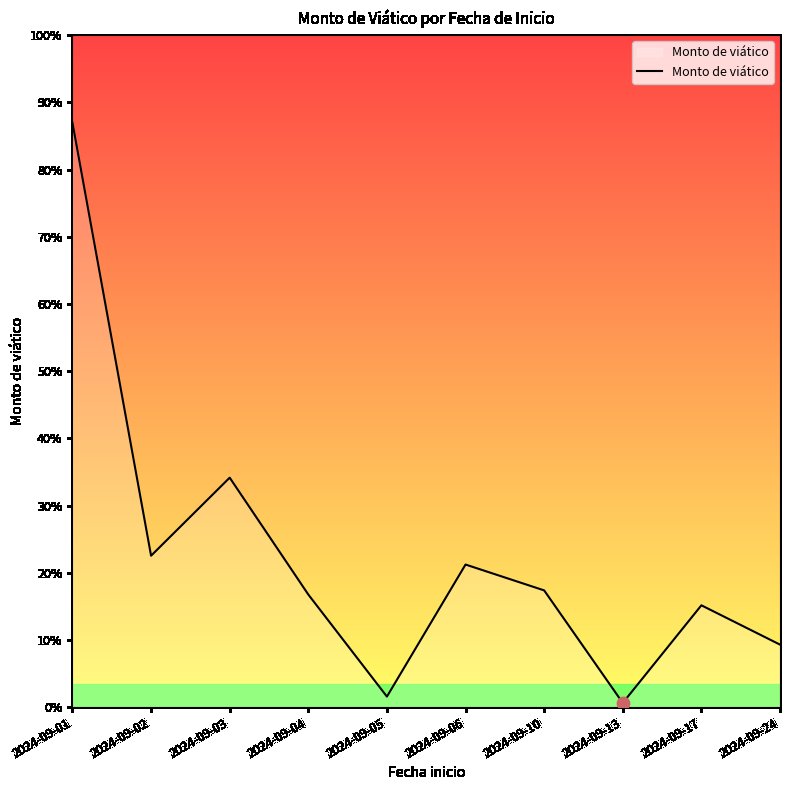

Is this an area chart (filled region under the line)?

Yes